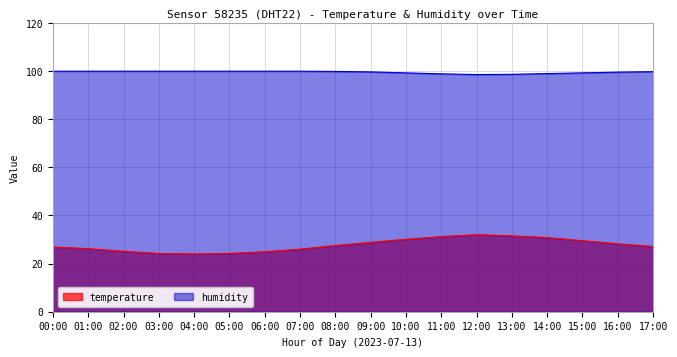

In temperature, how many points are lower than both neighbors (excluding endpoints)?

1